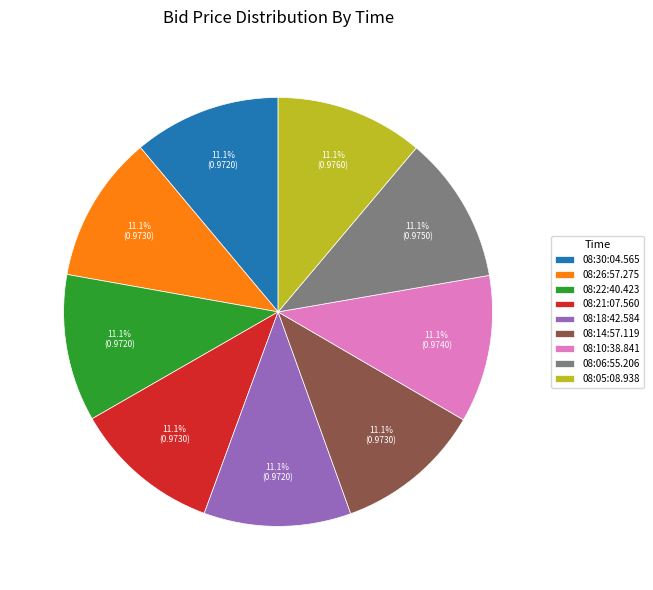

Does any single category account for the majority?

No